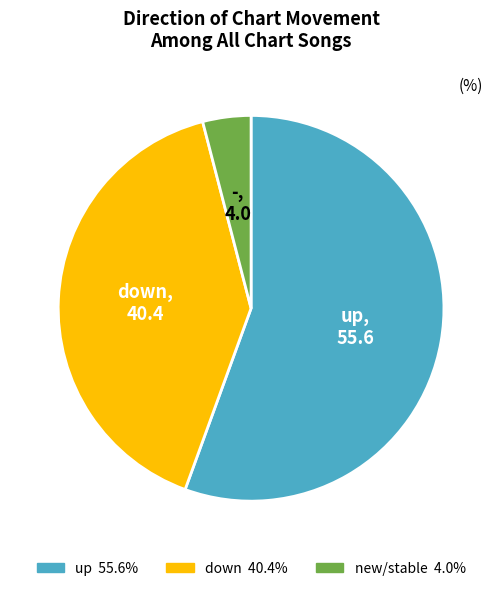

Is there any slice that represents more than half of the pie?

Yes